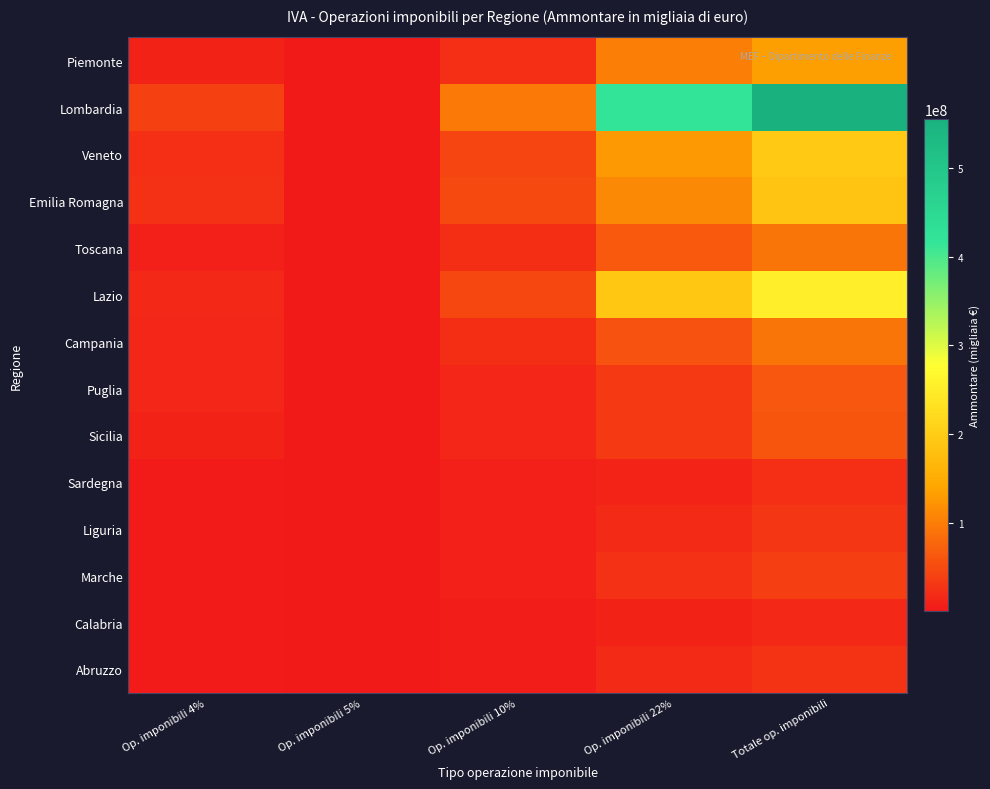

At how many categories does at least one series exceed 114258135?

2